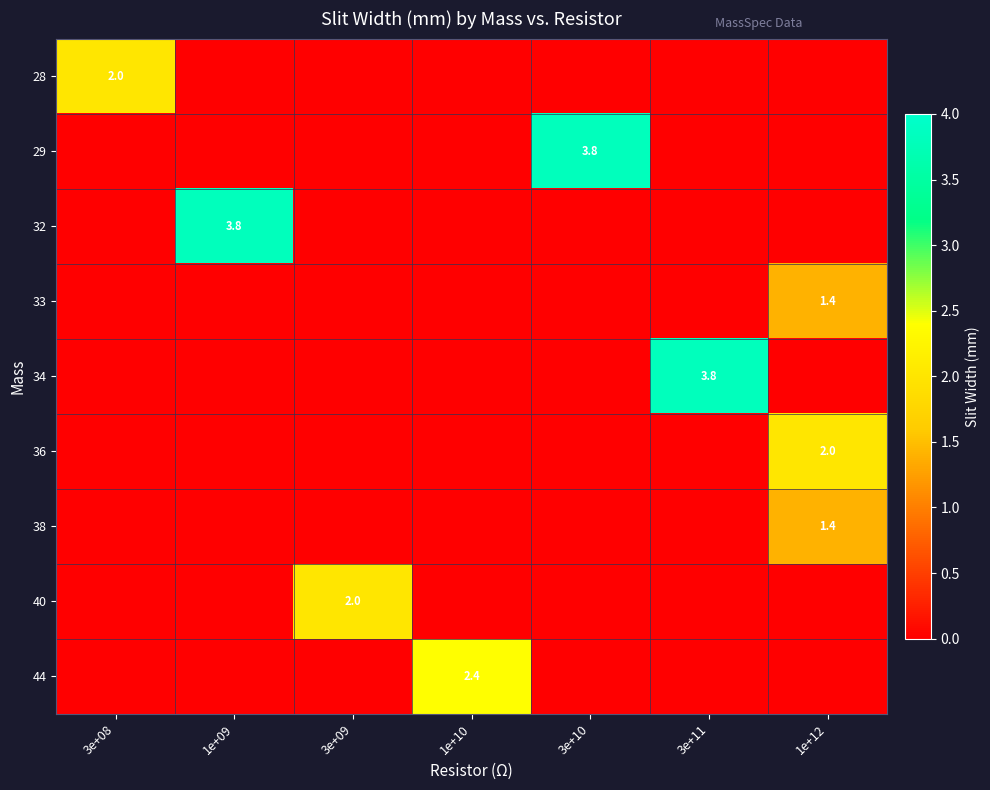

Which has a higher value, 3e+10 or 3e+11?

3e+10